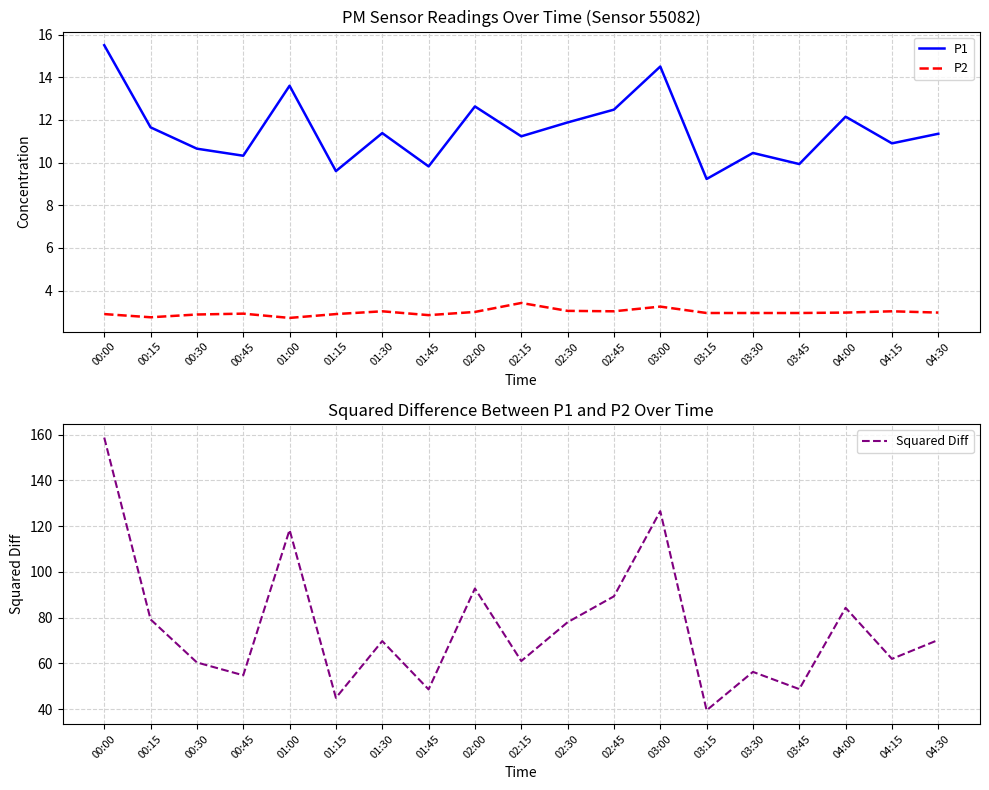

What is the maximum value for Squared Diff?

158.8